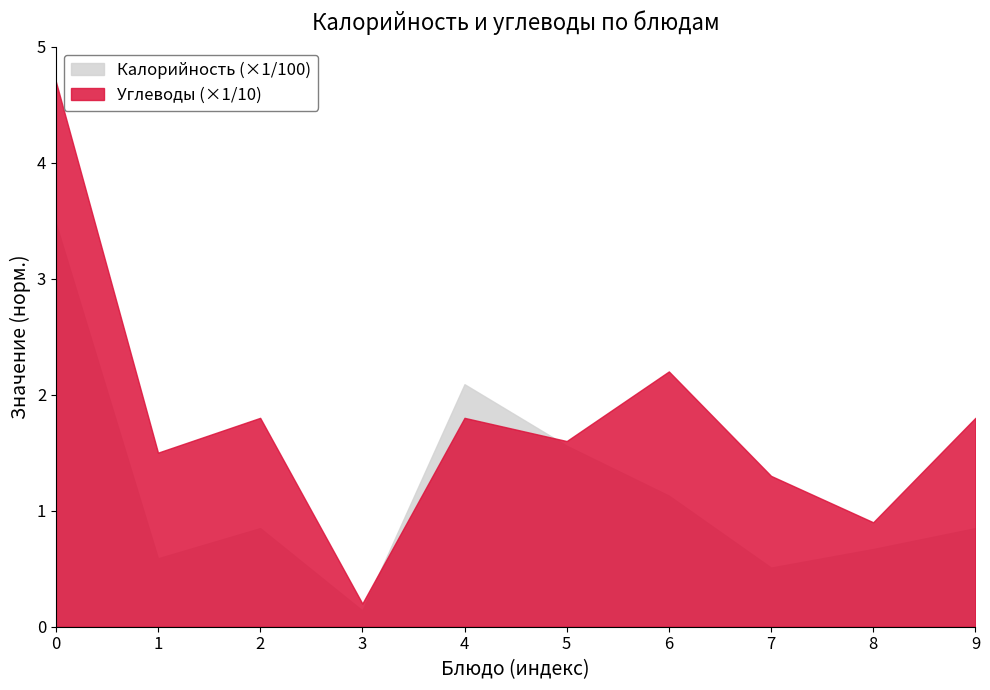

What are all the series names shown in the legend?

Калорийность (×1/100), Углеводы (×1/10)